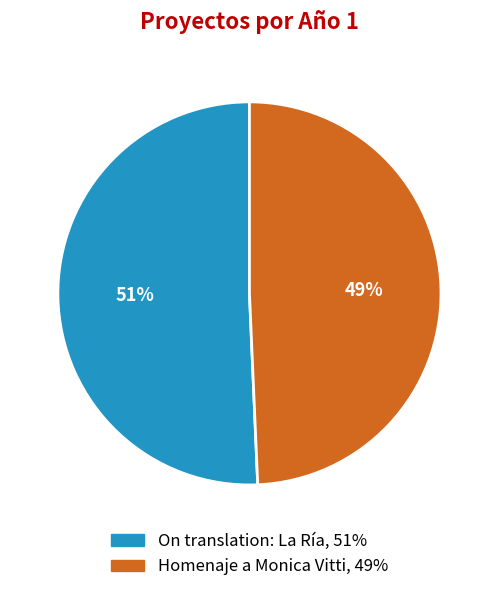

The Homenaje a Monica Vitti slice represents 49% of the pie. True or false?

True